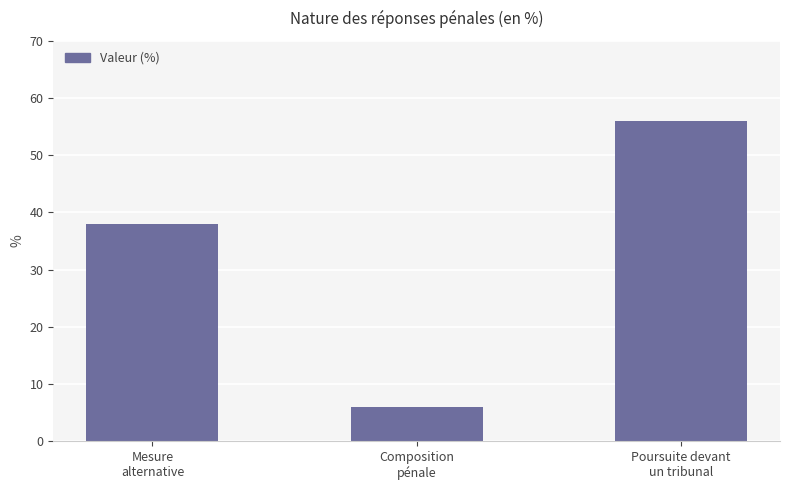

Reading left to right, what are all the values shown in this chart?

Mesure
alternative=38	Composition
pénale=6	Poursuite devant
un tribunal=56